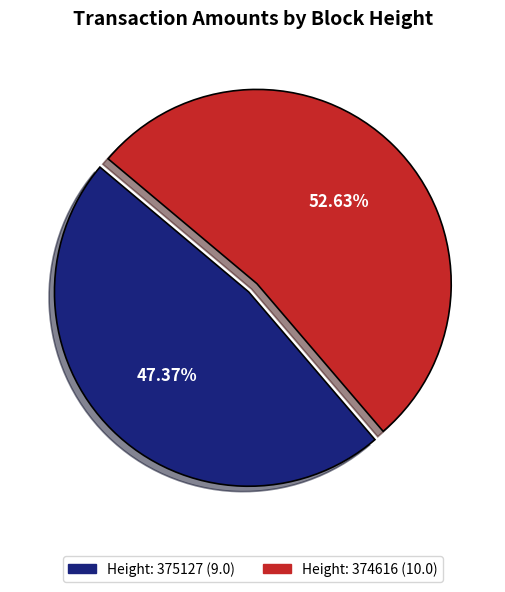

Which slice is the smallest?

Height: 375127